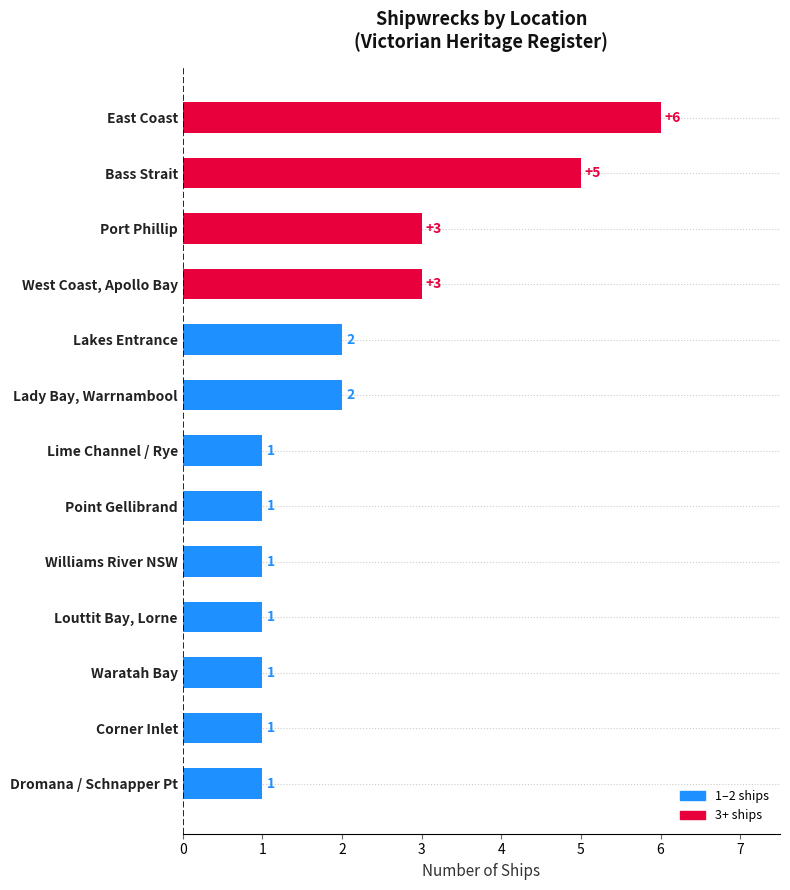

Is it true that the value at Point Gellibrand is 1?

True